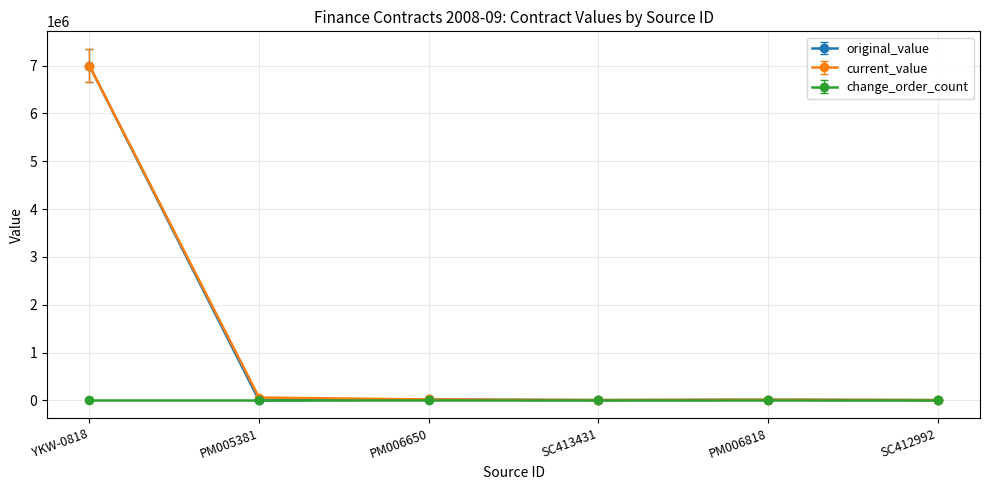

Reading left to right, what are all the values shown in this chart?

original_value: YKW-0818=6649999.0	PM005381=-1.0	PM006650=18847.0	SC413431=6359.2	PM006818=14249.0	SC412992=5984.0
current_value: YKW-0818=7000000.0	PM005381=60000.0	PM006650=19840.0	SC413431=6695.0	PM006818=15000.0	SC412992=6300.0
change_order_count: YKW-0818=0.0	PM005381=1.0	PM006650=0.0	SC413431=0.0	PM006818=0.0	SC412992=0.0